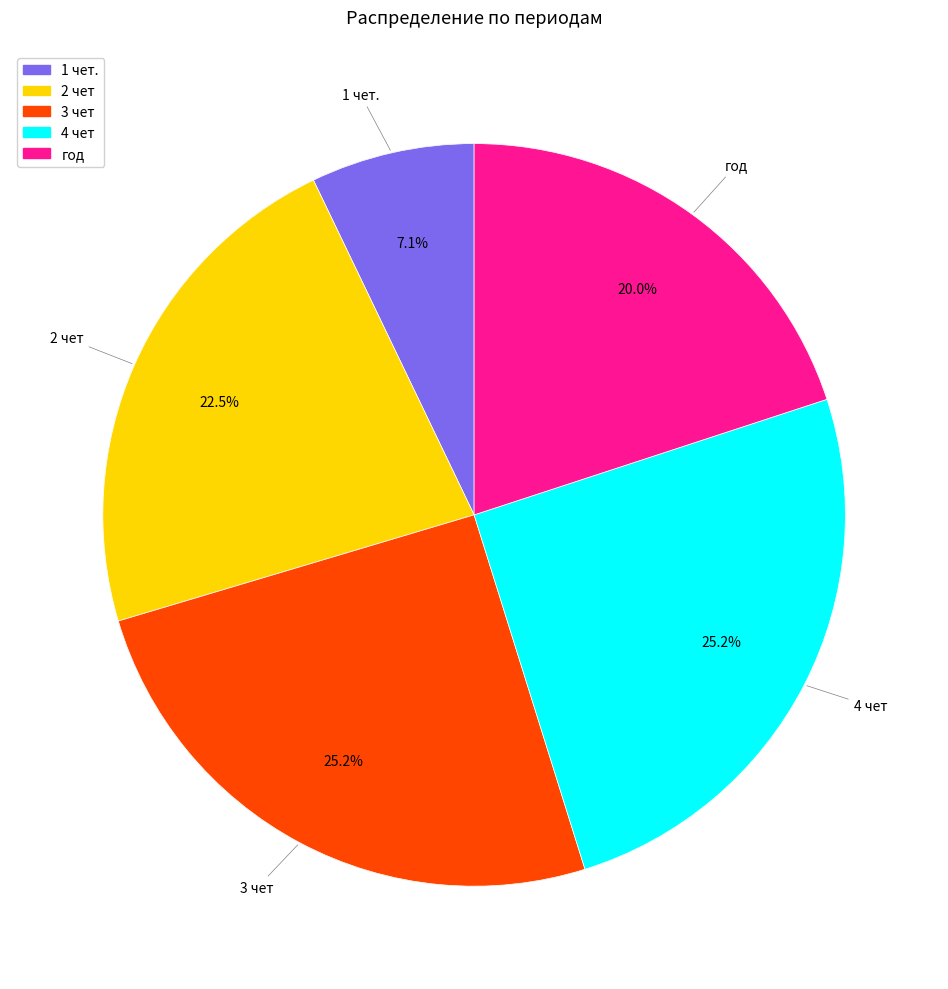

To the nearest percent, what is the difference between the largest and smallest slice percentages?

18%